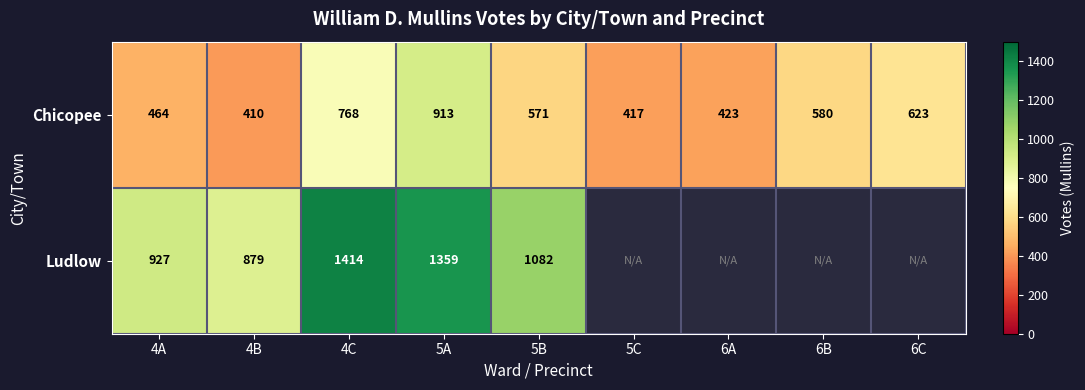

Where does the Chicopee series first go above 571?

4C